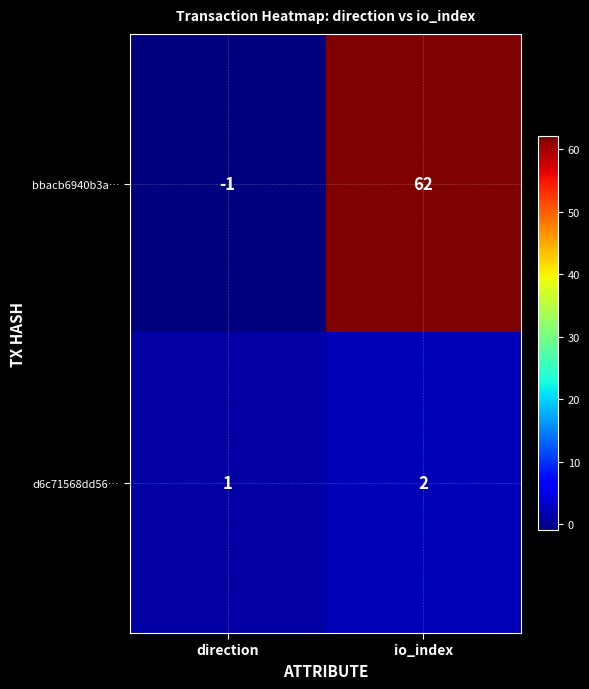

The d6c71568dd56… series shows 2 at io_index. True or false?

True